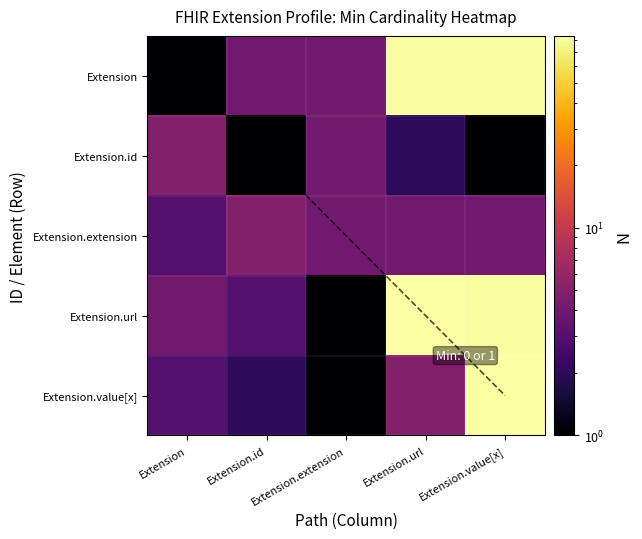

Where does the Extension series first go above 4?

Extension.url